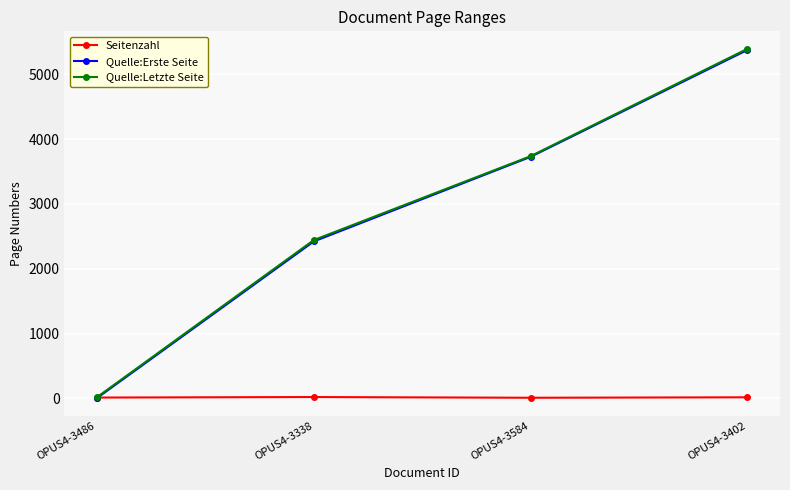

Where does the Seitenzahl series first go above 17?

OPUS4-3338